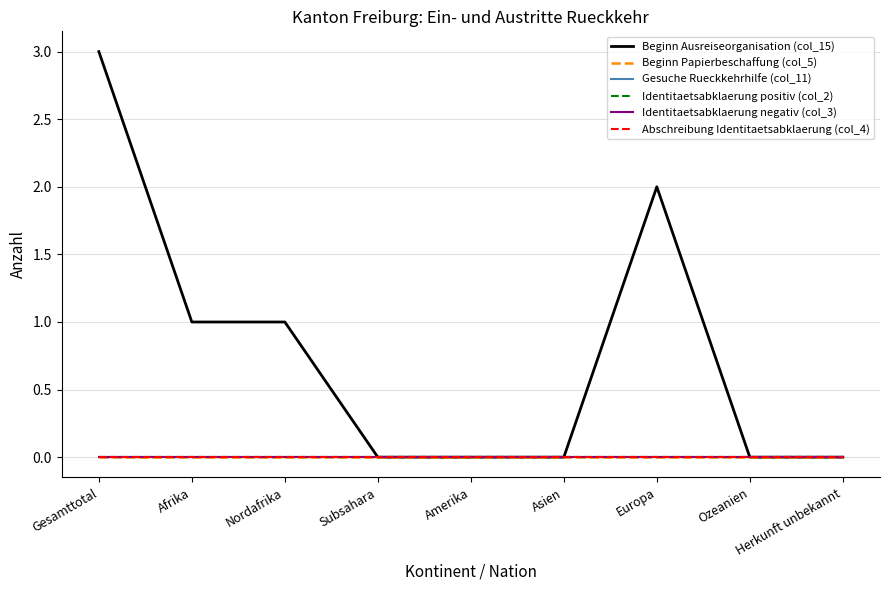

Which series has the widest spread of values?

Beginn Ausreiseorganisation (col_15)